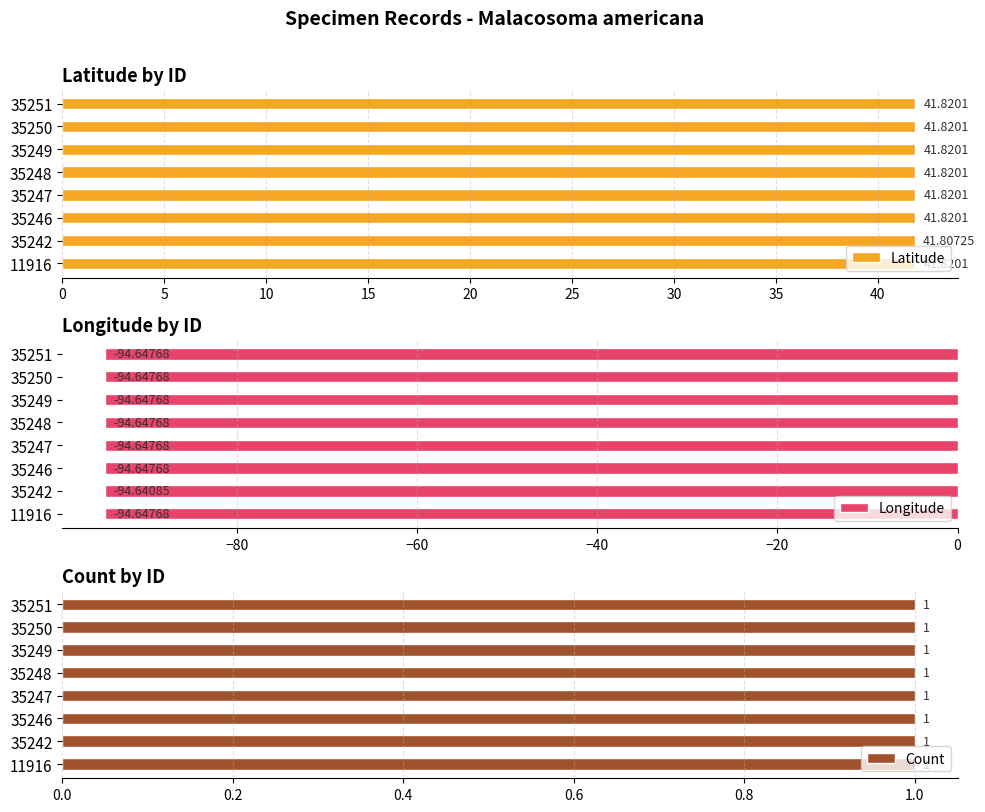

Are the bars grouped side by side (vs. stacked)?

Yes